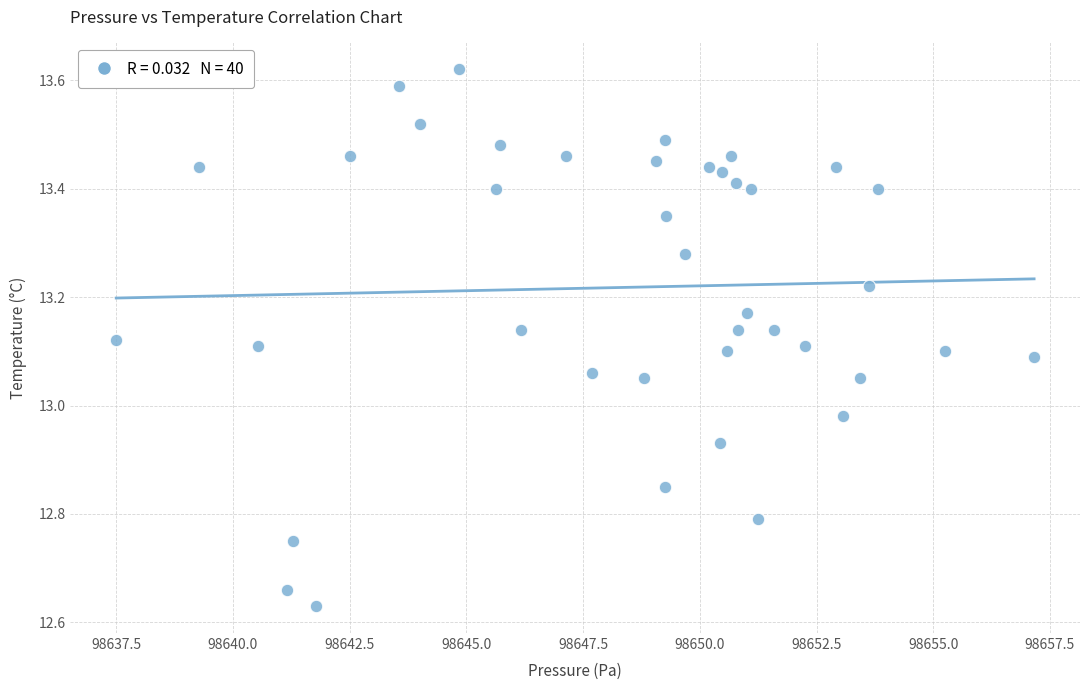

What is the range of X values (max minus min)?

19.7